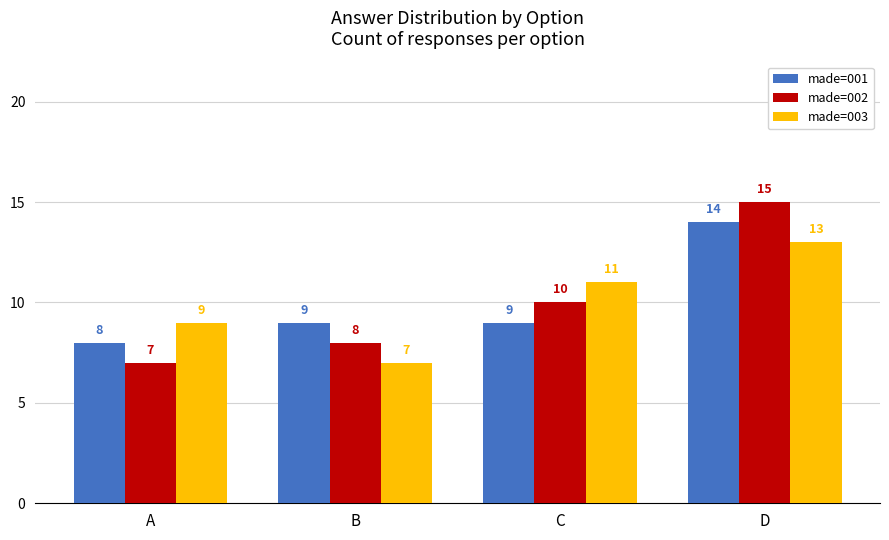

What is the lowest value of the made=003 series?

7